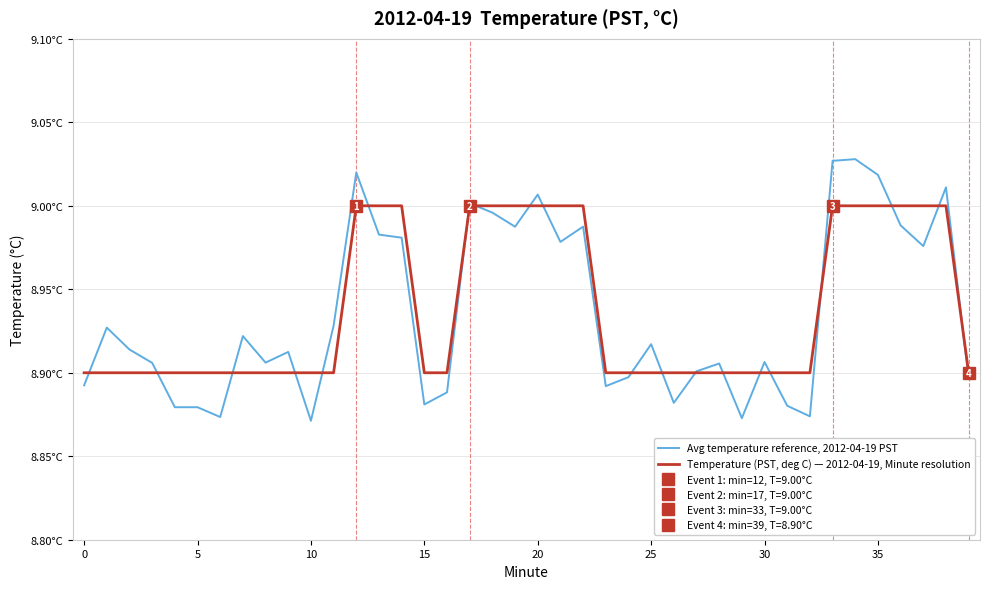

Between 15 and 23, which series saw the biggest shift?

Avg temperature reference, 2012-04-19 PST